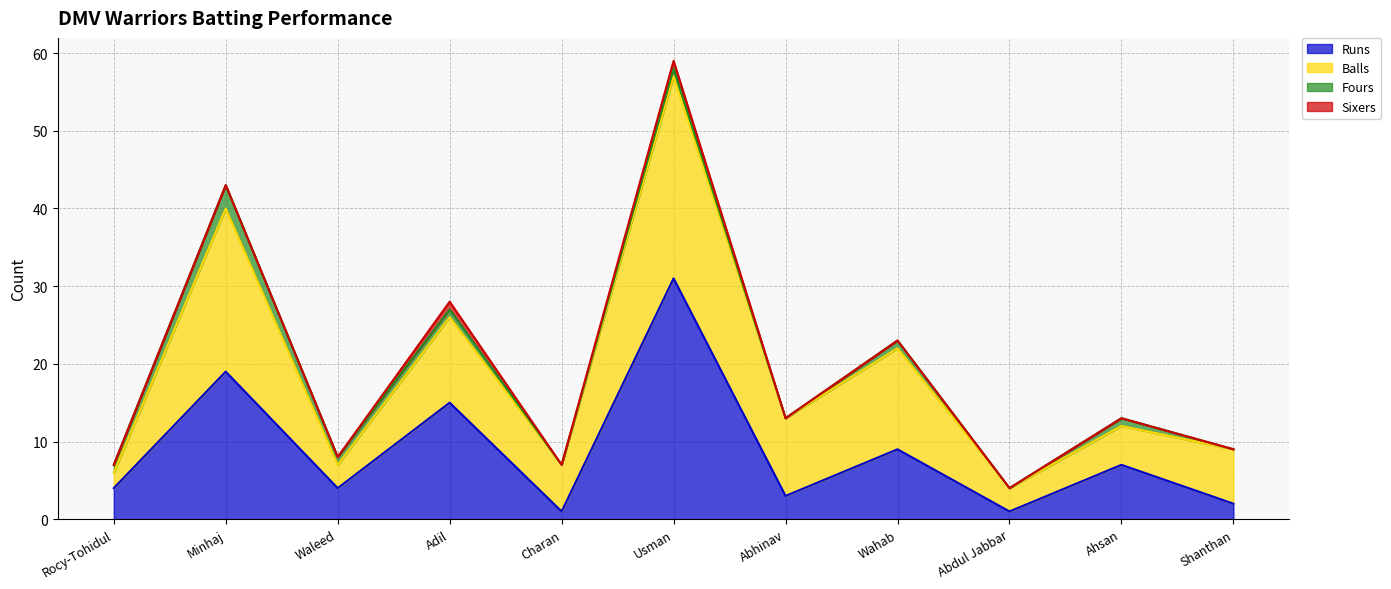

Rank the series by their maximum value, from lowest to highest.

Sixers, Fours, Balls, Runs